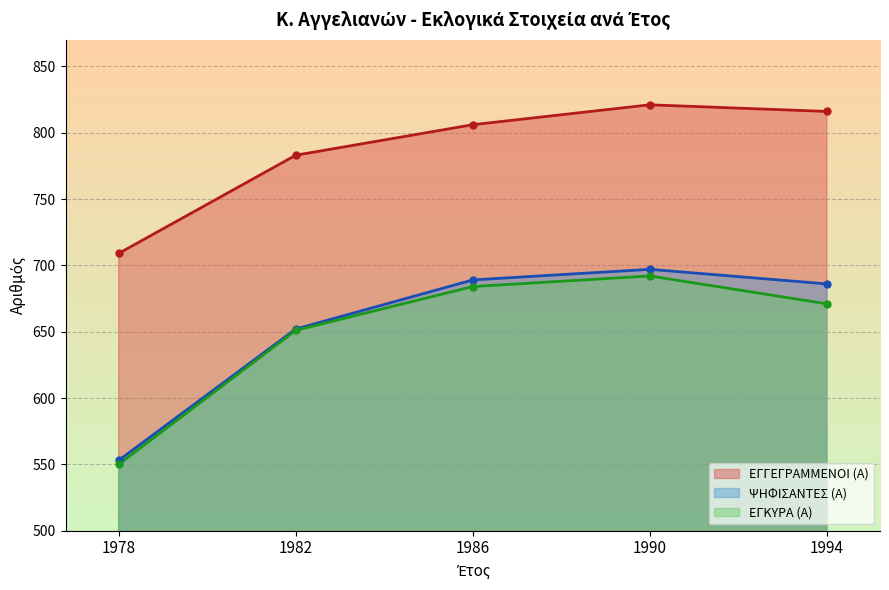

How many lines are shown in the chart?

3